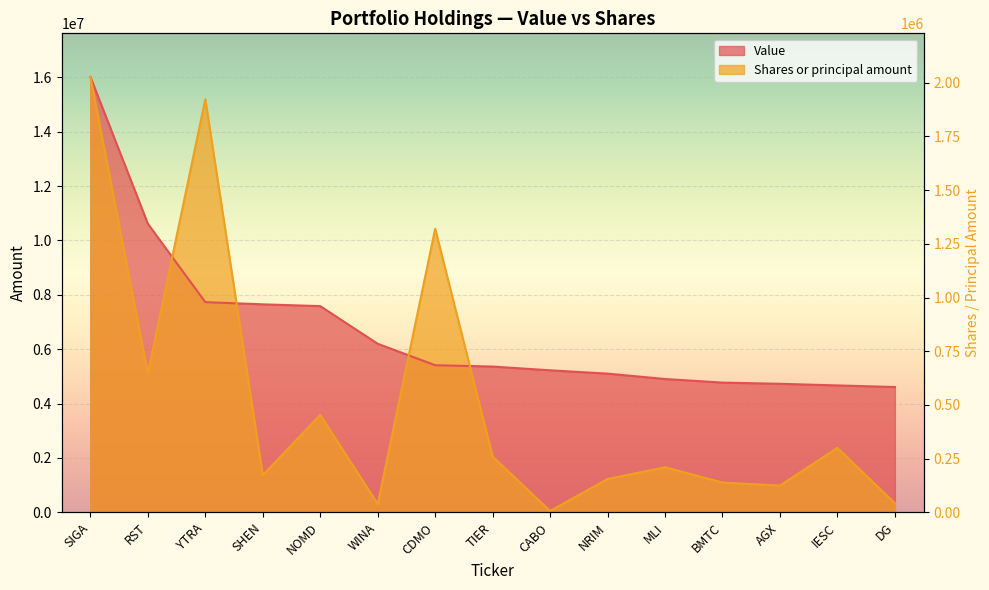

Is the value of Shares or principal amount at BMTC greater than the value of Value at AGX?

No